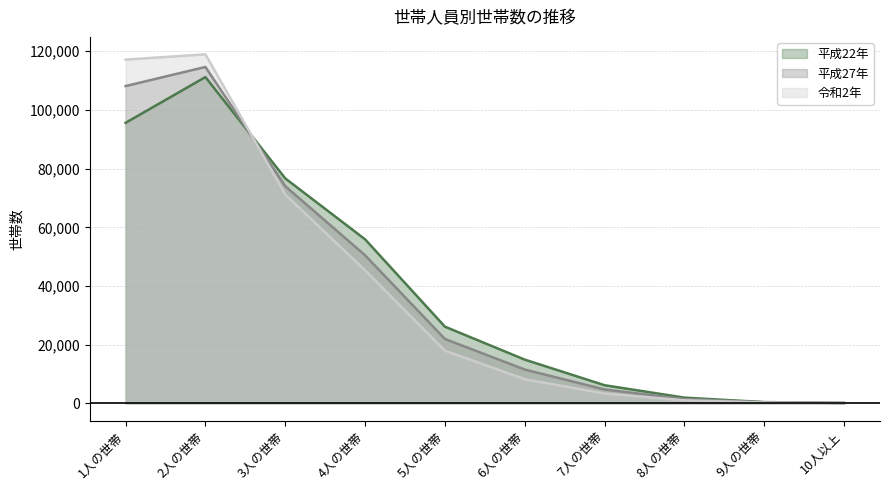

How many interior local peaks does the 平成27年 series have?

1